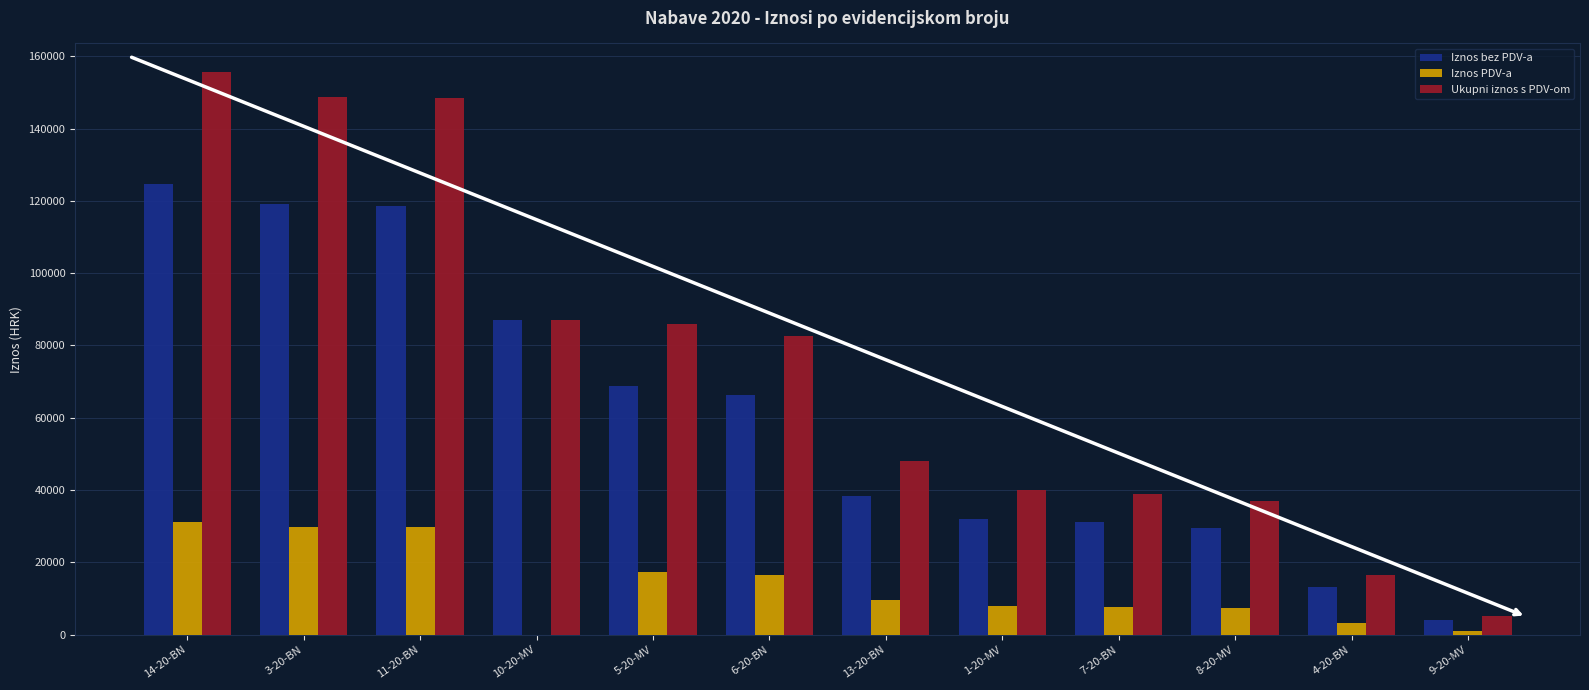

Which series changed the most between 13-20-BN and 4-20-BN?

Ukupni iznos s PDV-om